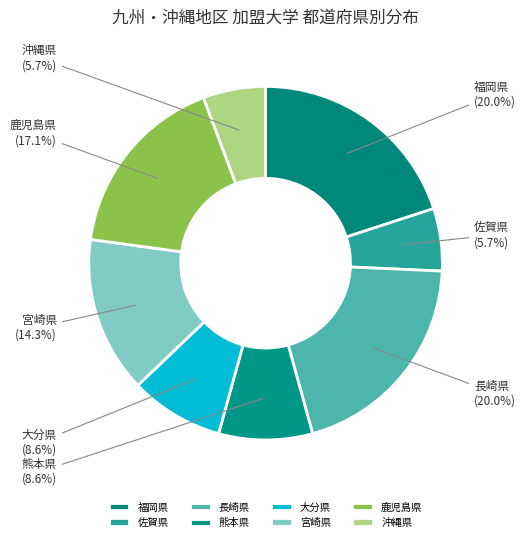

Approximately how many times larger is the value at 宮崎県 compared to 大分県?

1.7